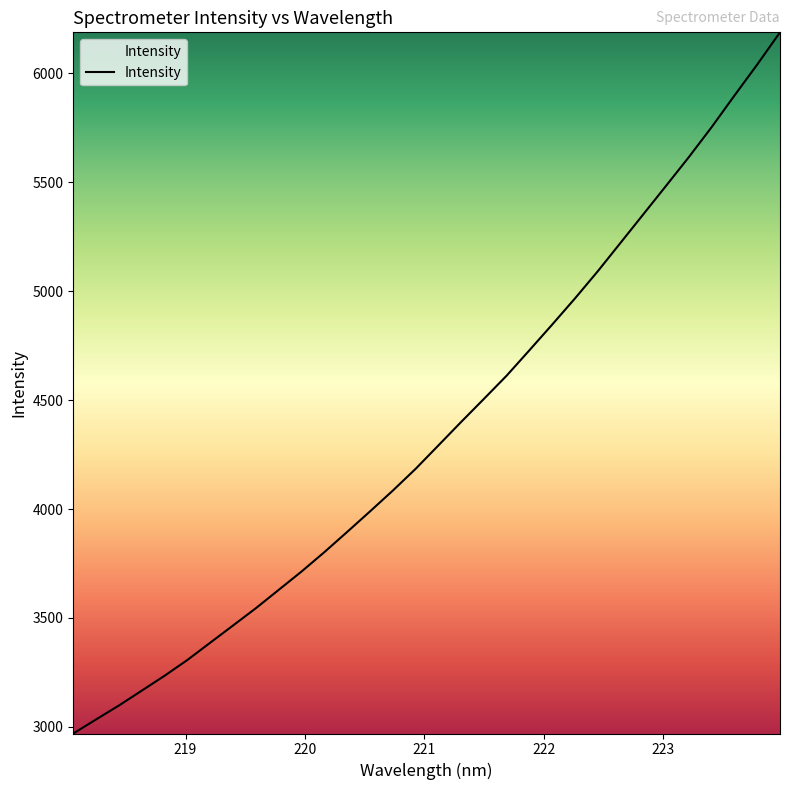

What is the difference between the maximum and minimum values?

3219.6